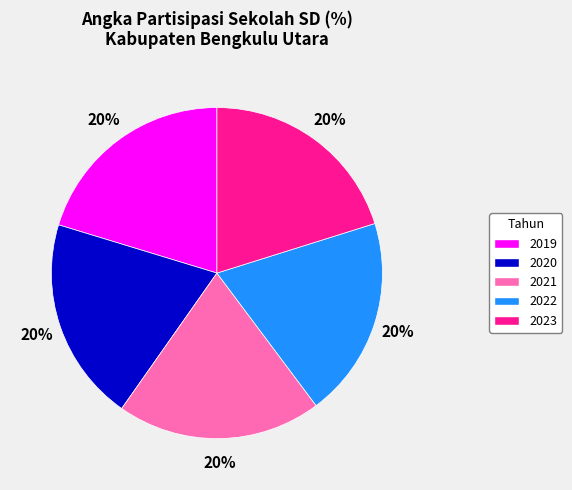

How many slices are in this pie chart?

5